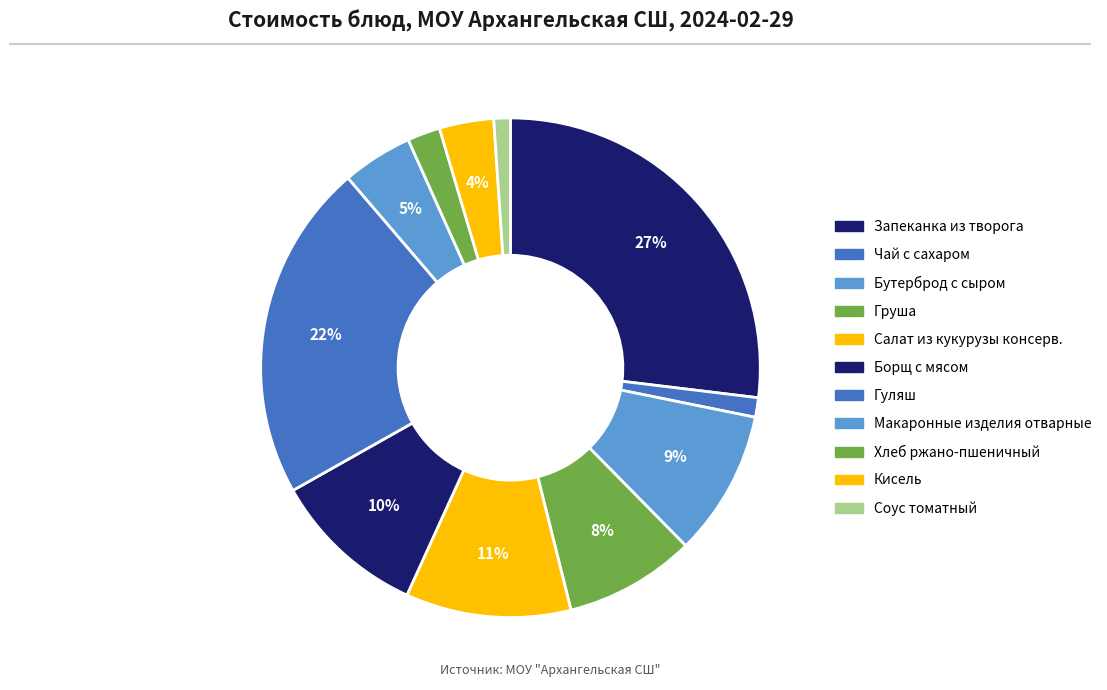

Count the number of slices in the pie.

11